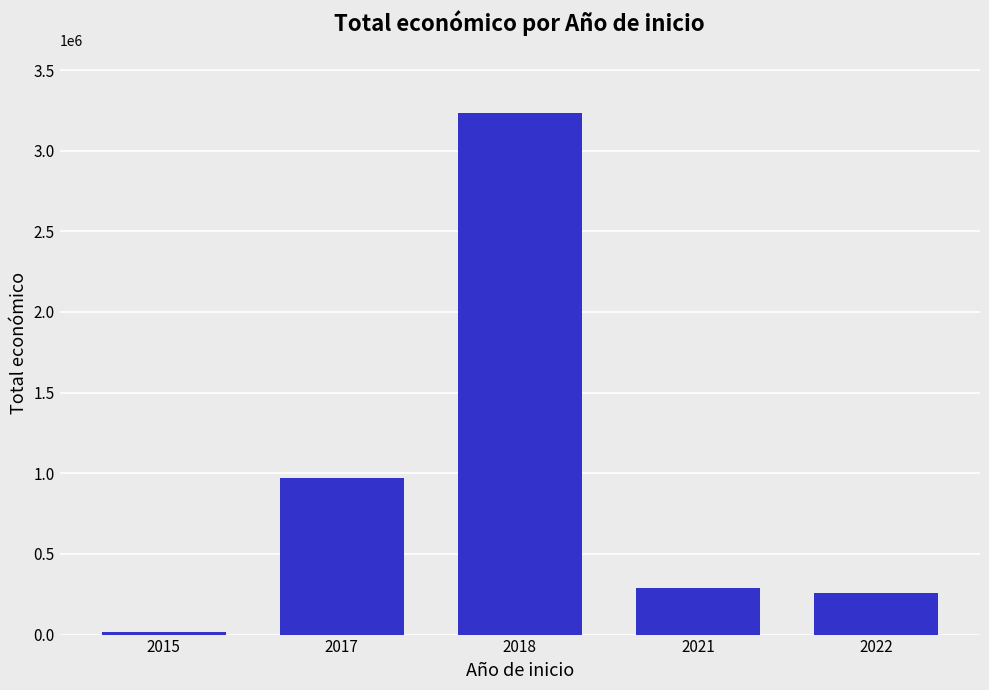

What is the sum of the values at 2017 and 2018?

4205703